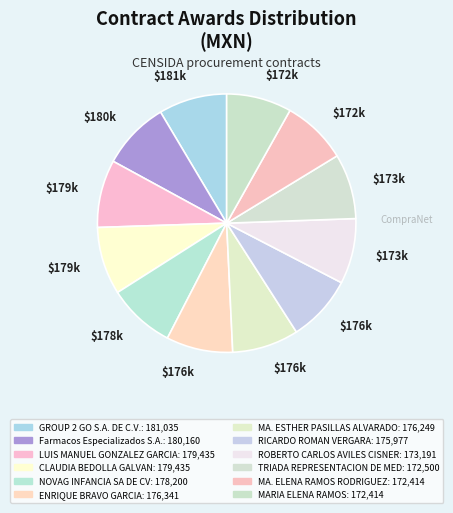

How many segments does this pie chart have?

12